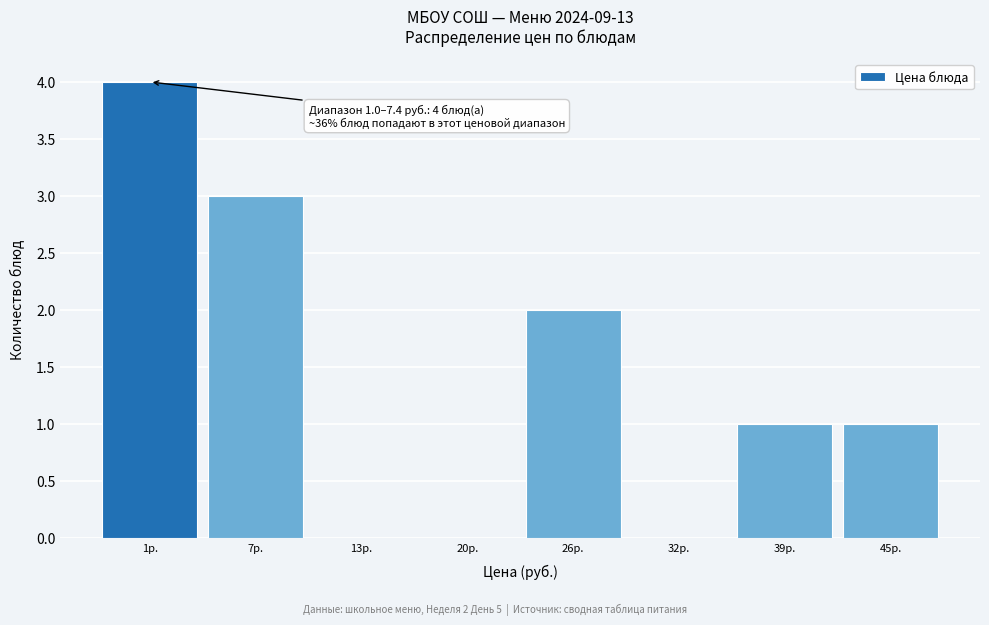

What is the sum of all values?

11